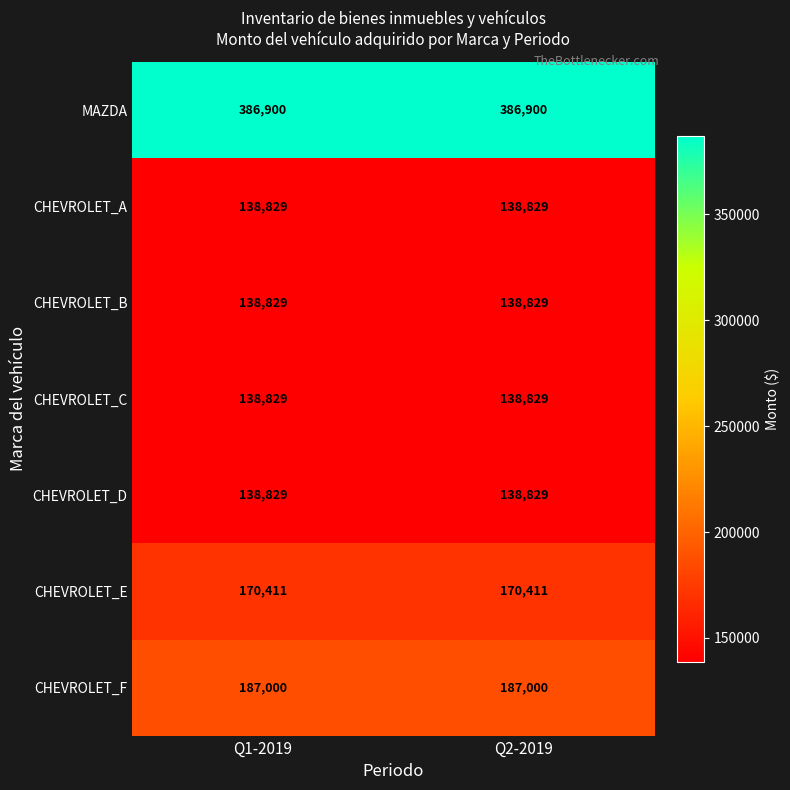

How many series are shown in this chart?

7